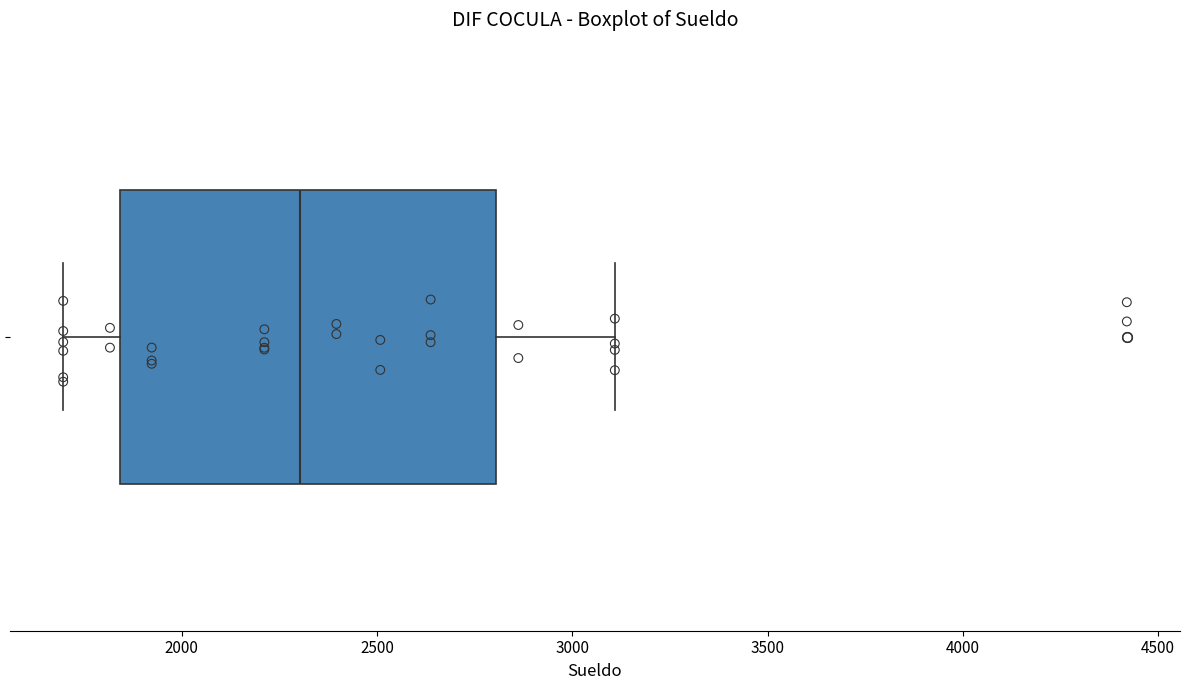

Transcribe this box plot: give where the median line is, the range the box spans, and where the two whiskers end, as read against the x-axis. The values are not printed on the chart, so give them approximately, as read against the axis.

median 2300, box 1850 to 2800, whiskers 1700 to 3100